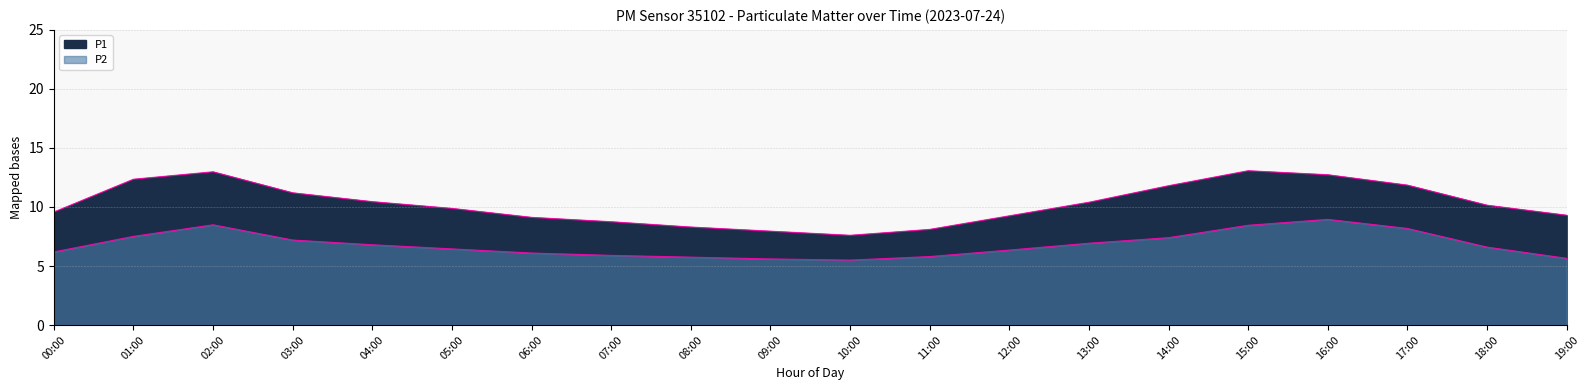

Rank the series at 06:00 from highest to lowest value.

P1, P2